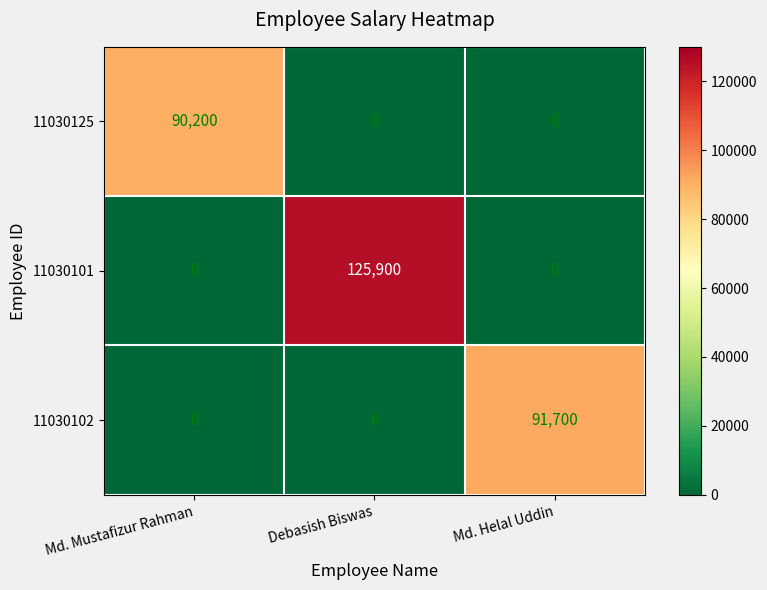

Reading left to right, list all the values displayed in this chart.

11030125: Md. Mustafizur Rahman=90200	Debasish Biswas=0	Md. Helal Uddin=0
11030101: Md. Mustafizur Rahman=0	Debasish Biswas=125900	Md. Helal Uddin=0
11030102: Md. Mustafizur Rahman=0	Debasish Biswas=0	Md. Helal Uddin=91700